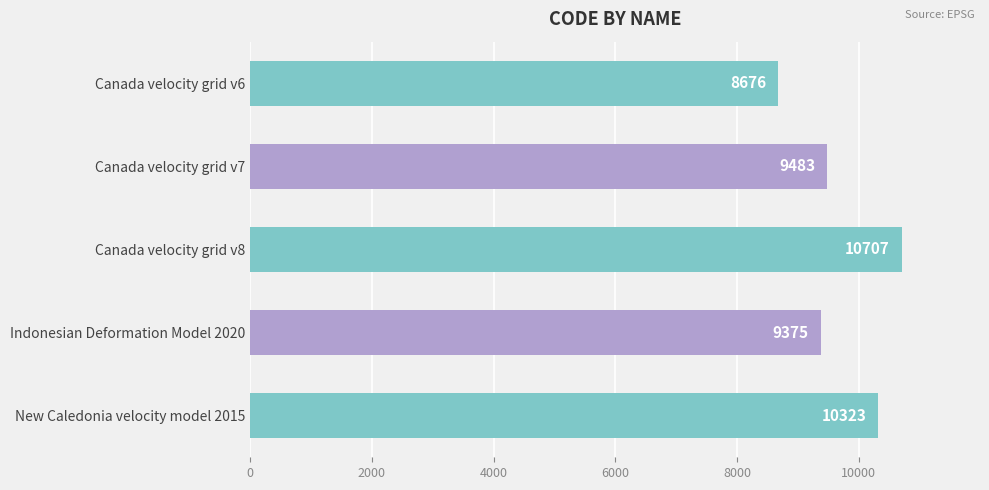

Which has a higher value, New Caledonia velocity model 2015 or Canada velocity grid v8?

Canada velocity grid v8